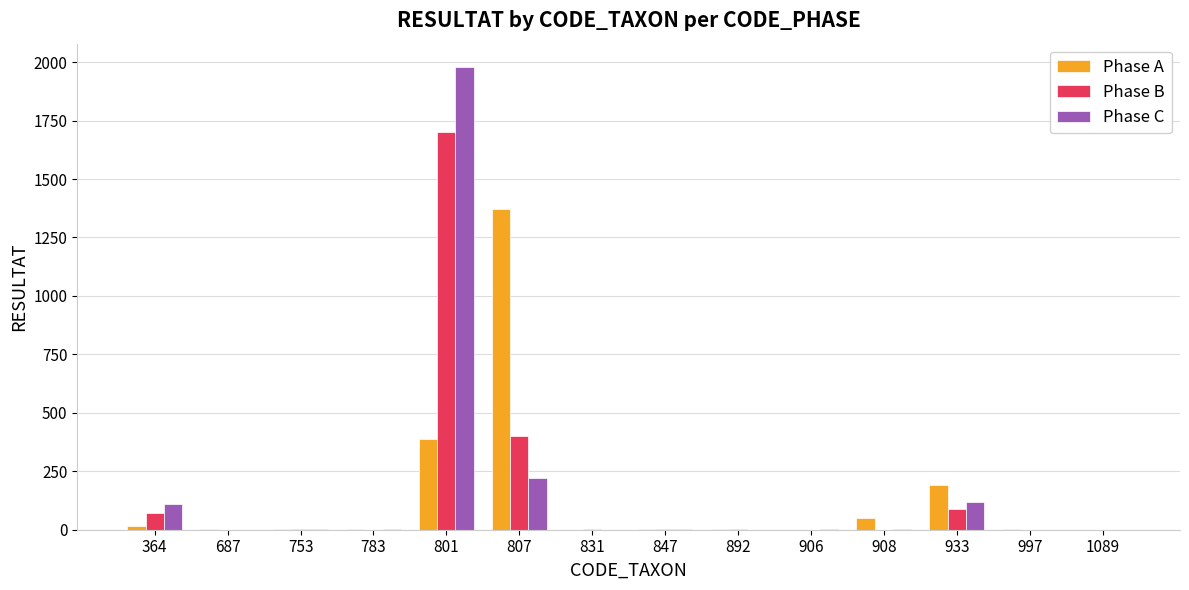

What is the spread (max minus min) of values at 801?

1590